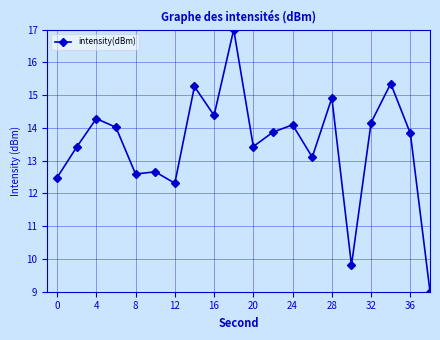

What is the greatest value displayed?

17.0